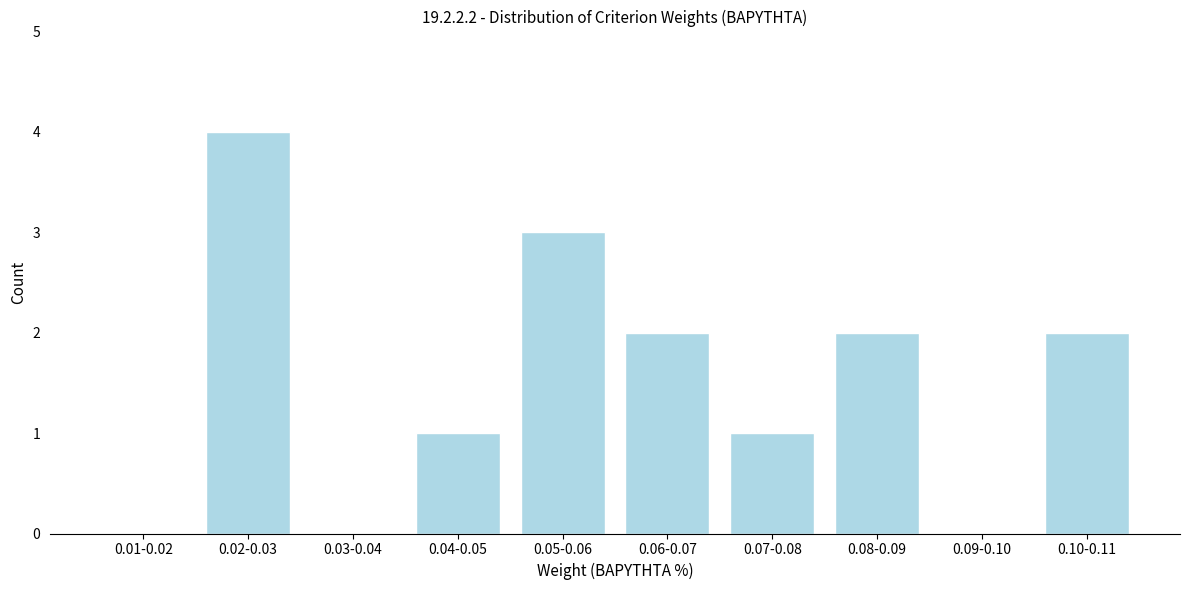

Reading left to right, what are all the values shown in this chart?

0.01-0.02=0	0.02-0.03=4	0.03-0.04=0	0.04-0.05=1	0.05-0.06=3	0.06-0.07=2	0.07-0.08=1	0.08-0.09=2	0.09-0.10=0	0.10-0.11=2